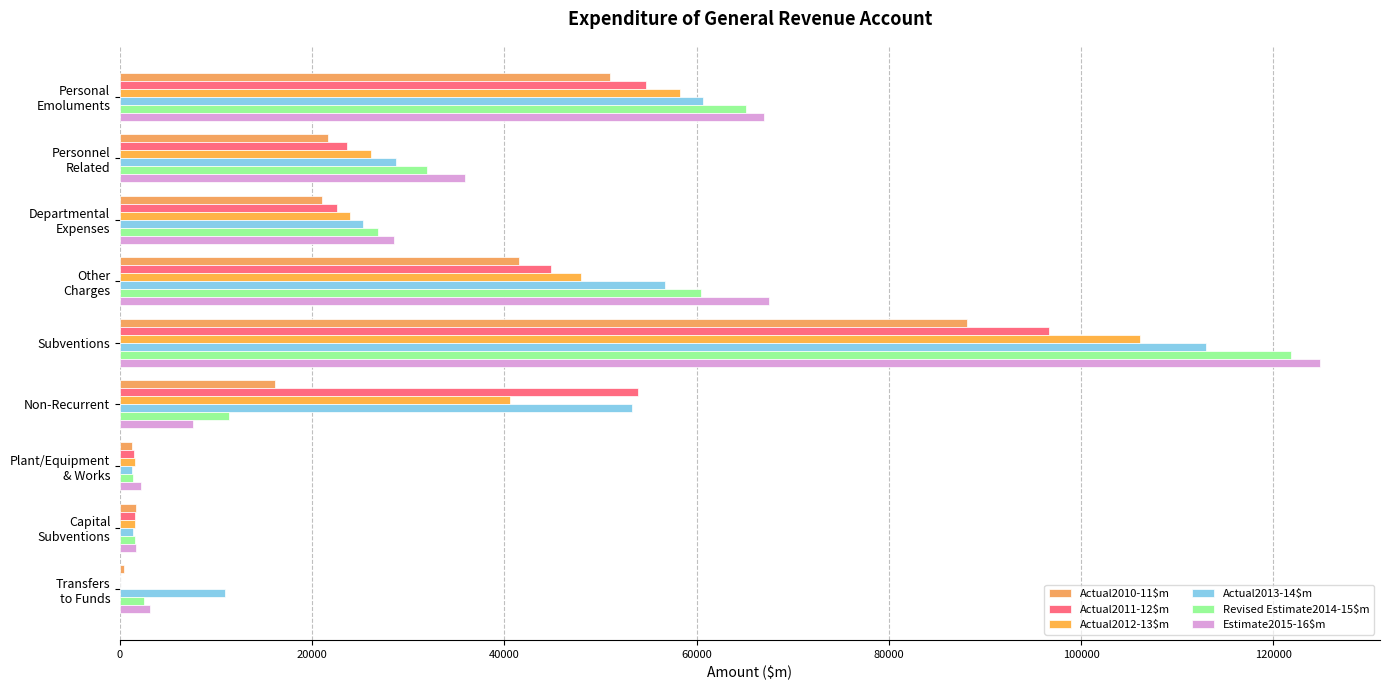

What is the average value of the Revised Estimate2014-15$m series?

35902